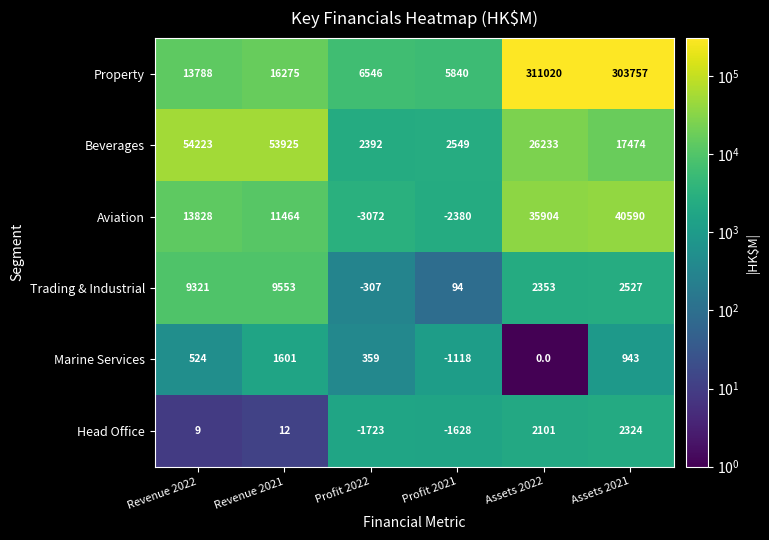

Rank the categories by Beverages value from highest to lowest.

Revenue 2022, Revenue 2021, Assets 2022, Assets 2021, Profit 2021, Profit 2022